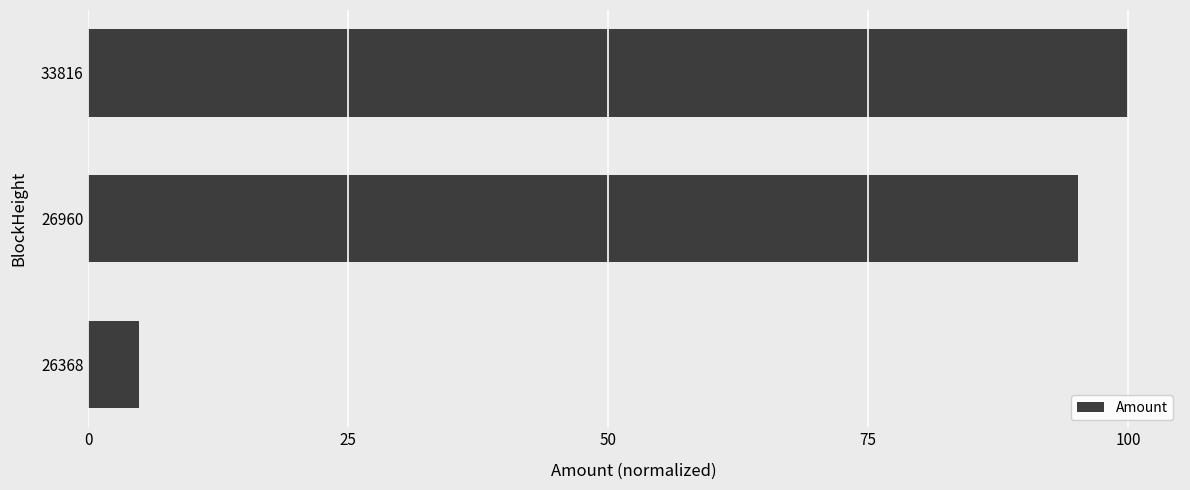

What is the value of the 3rd bar from the top?

4.9